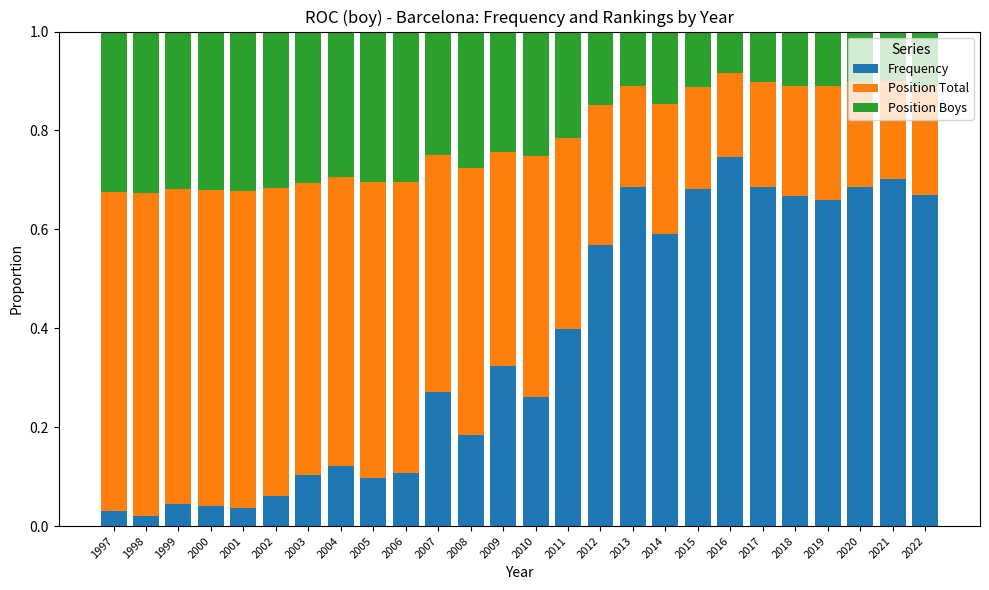

What is the total value across all series at 2002?

1.0